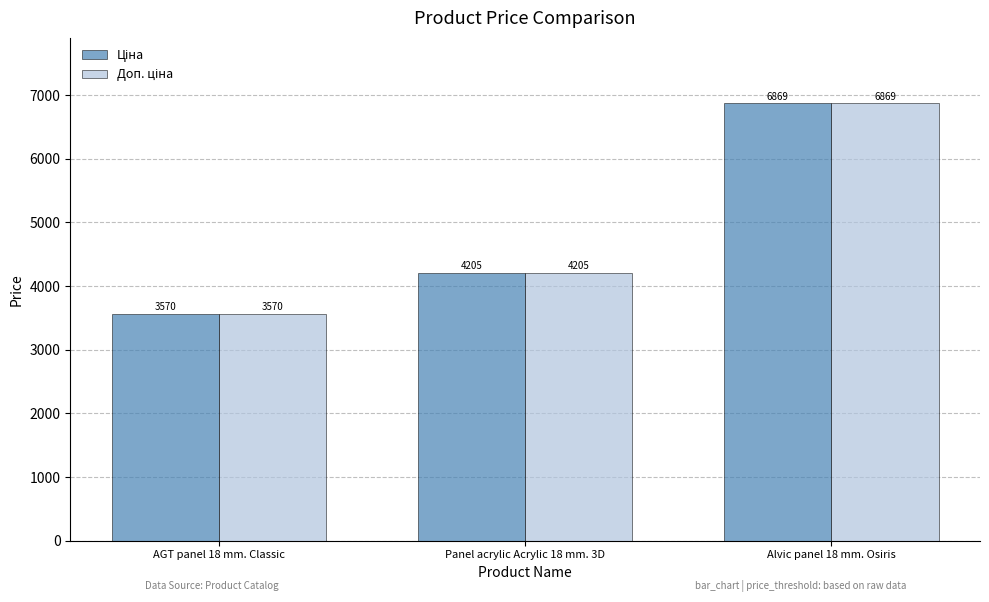

What is the greatest value displayed?

6869.4